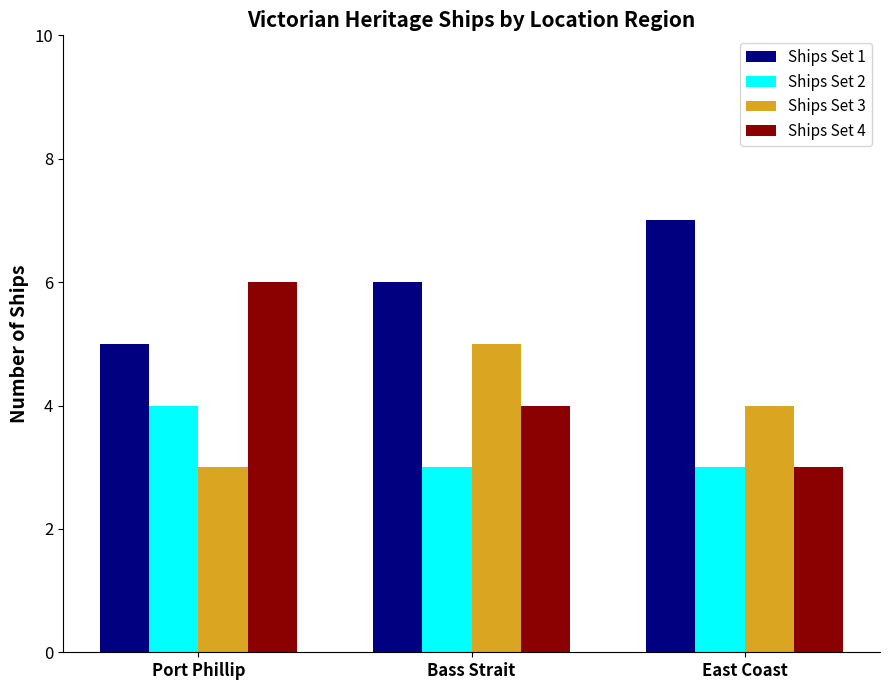

Which series has the widest spread of values?

Ships Set 4